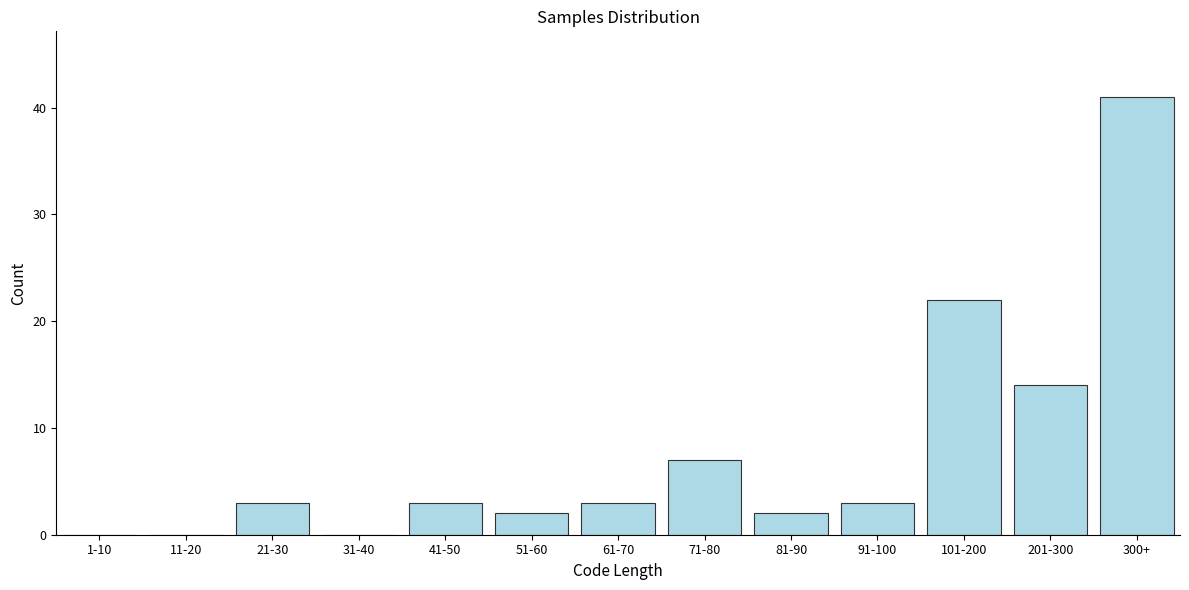

Reading right to left, list all the values displayed in this chart.

300+=41	201-300=14	101-200=22	91-100=3	81-90=2	71-80=7	61-70=3	51-60=2	41-50=3	31-40=0	21-30=3	11-20=0	1-10=0